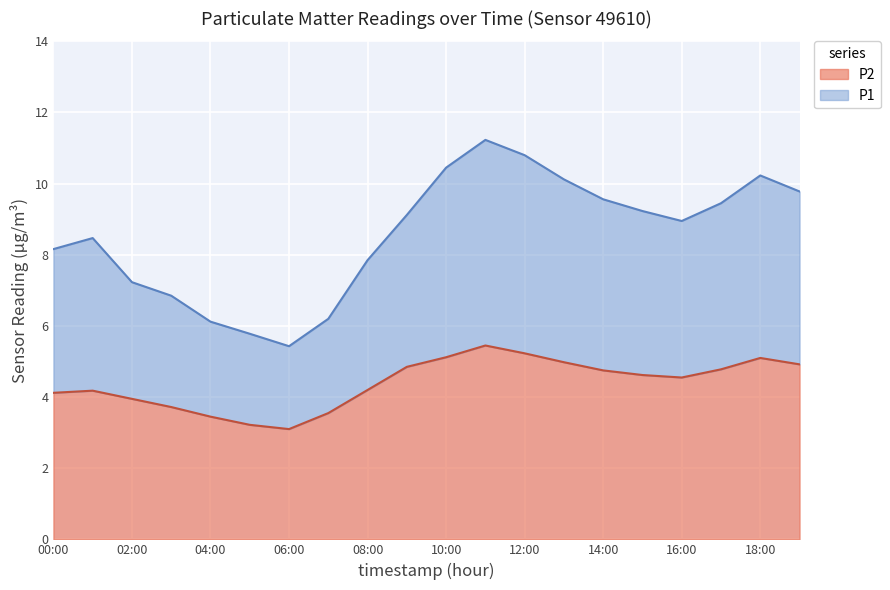

Between 14:00 and 15:00, which series saw the biggest shift?

P1